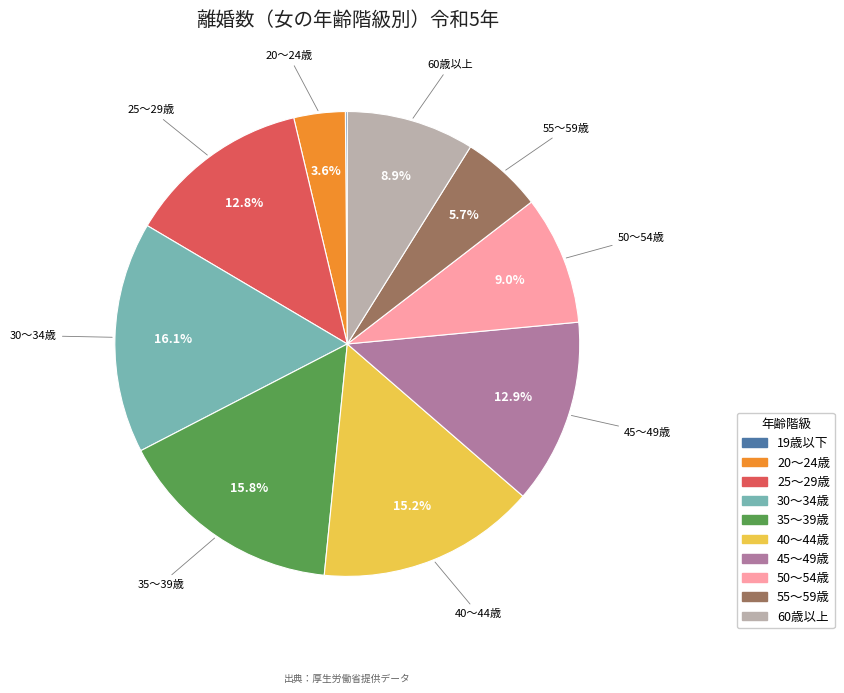

To the nearest percent, what is the difference between the largest and smallest slice percentages?

16%